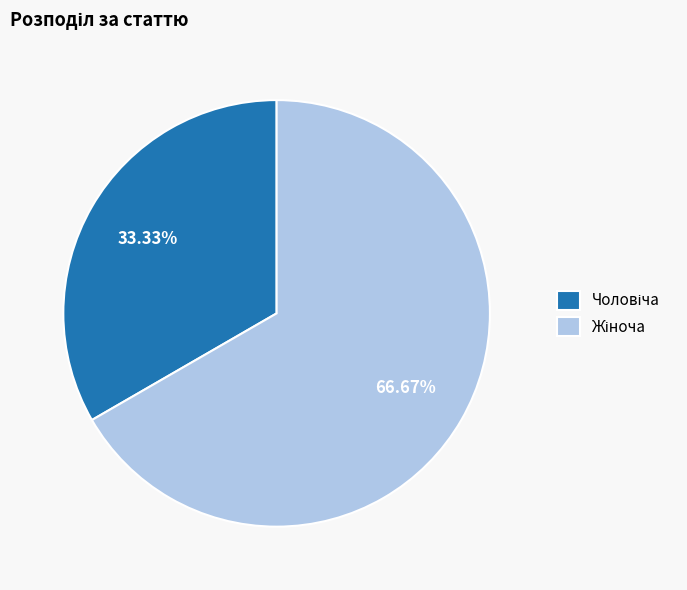

What percentage do Чоловіча and Жіноча together represent?

100.0%